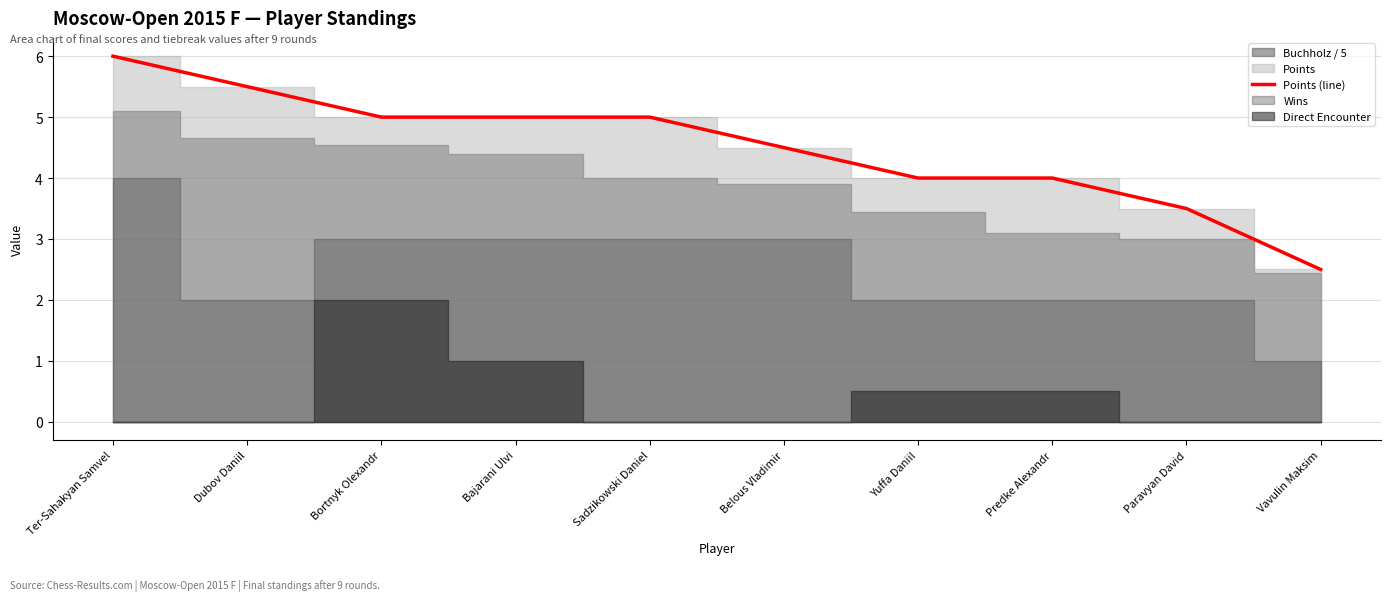

How many lines are shown in the chart?

1